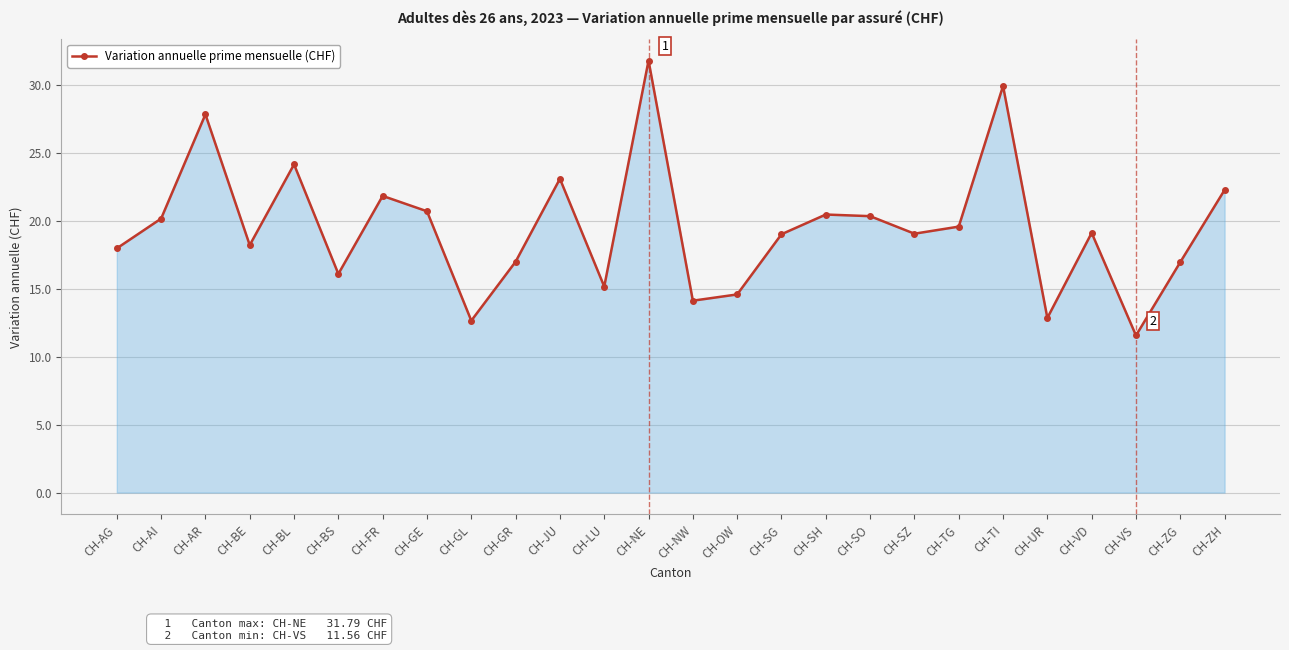

Is it true that the value at CH-TG is 19.6?

True